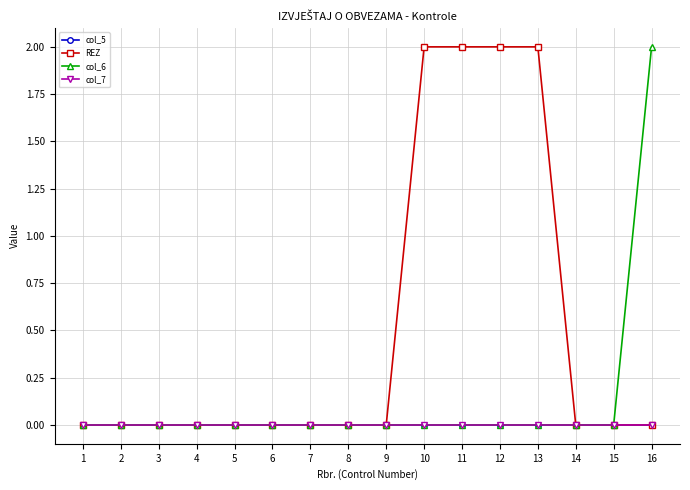

Between 10 and 2, which is larger?

10